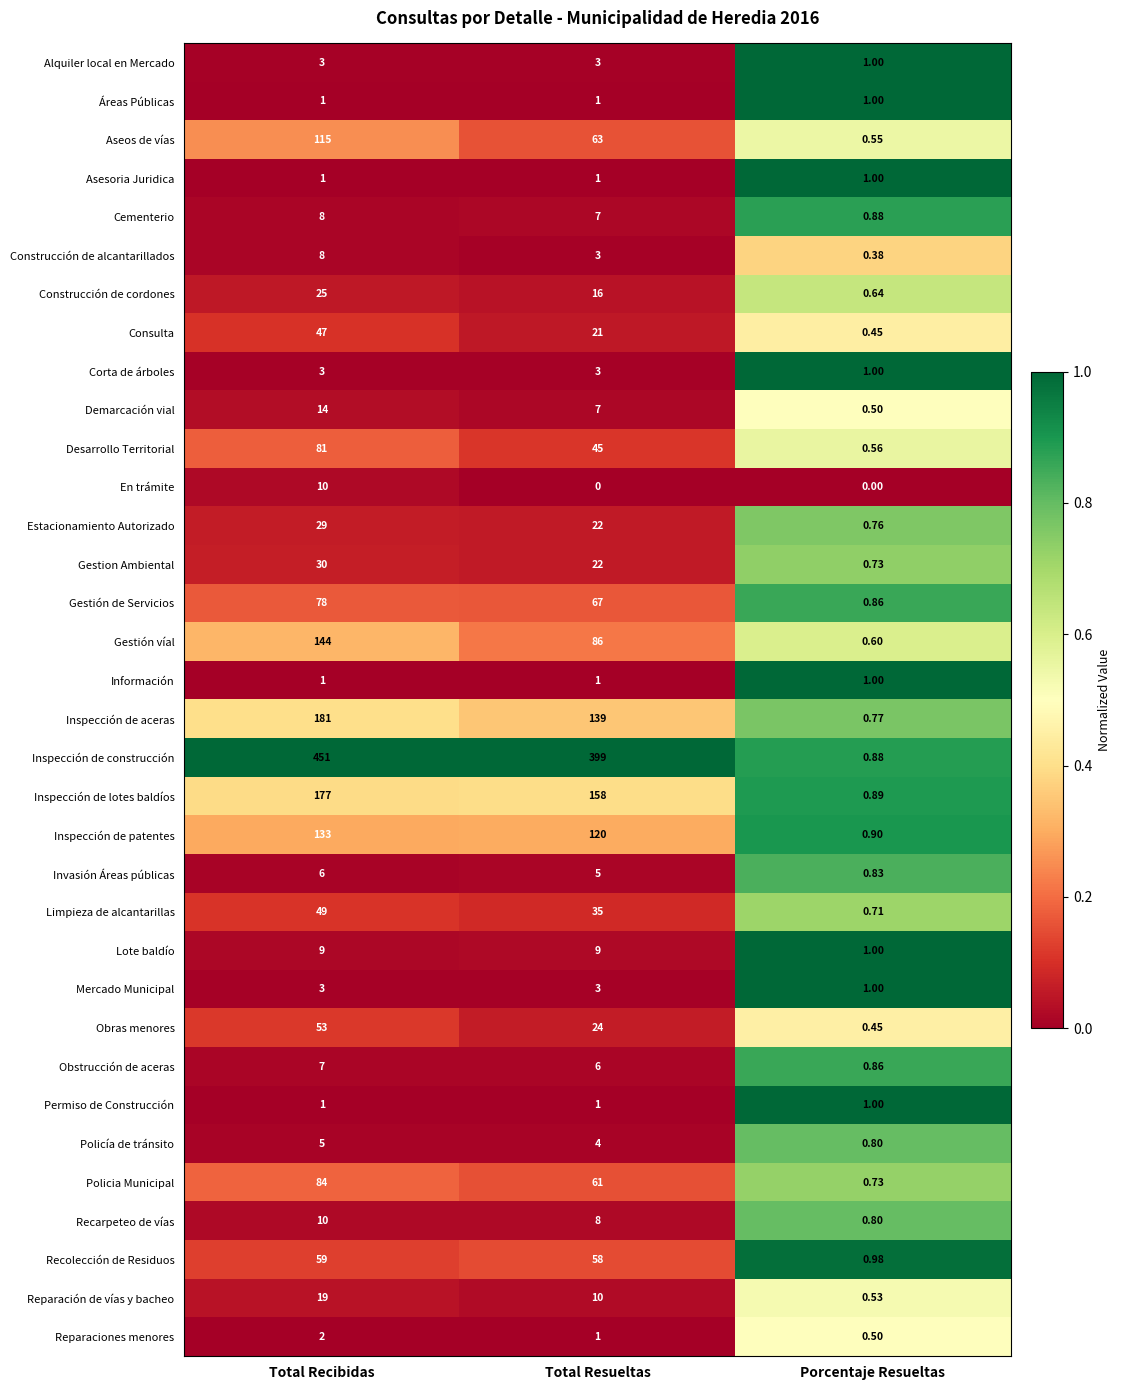

Rank the categories by Inspección de lotes baldíos value from highest to lowest.

Total Recibidas, Total Resueltas, Porcentaje Resueltas